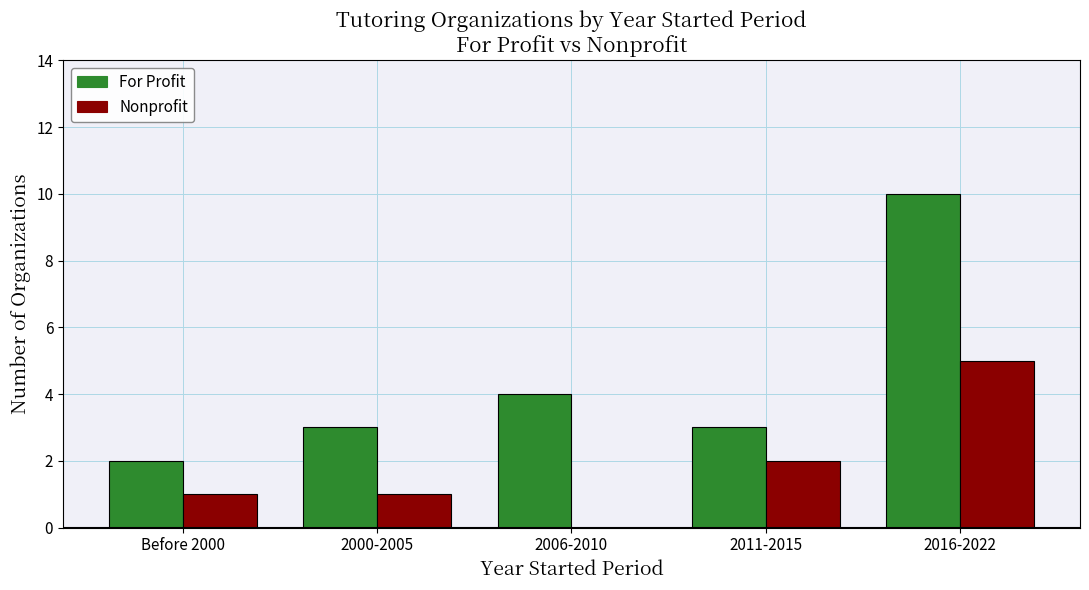

Are the bars horizontal?

No